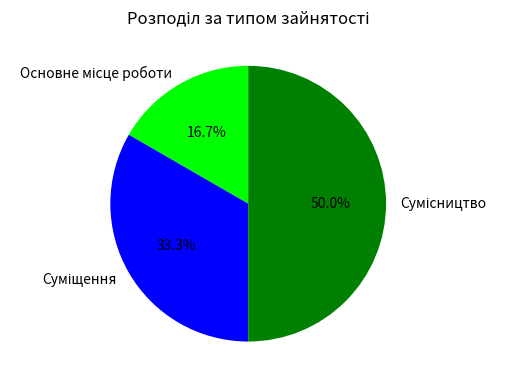

Which slice is the largest?

Сумісництво